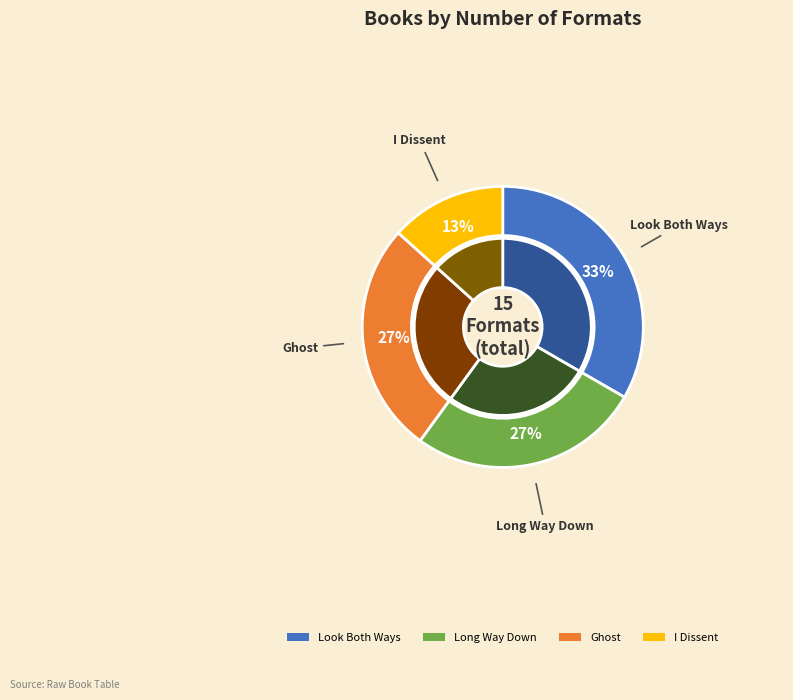

Which category has the biggest portion of the pie?

Look Both Ways